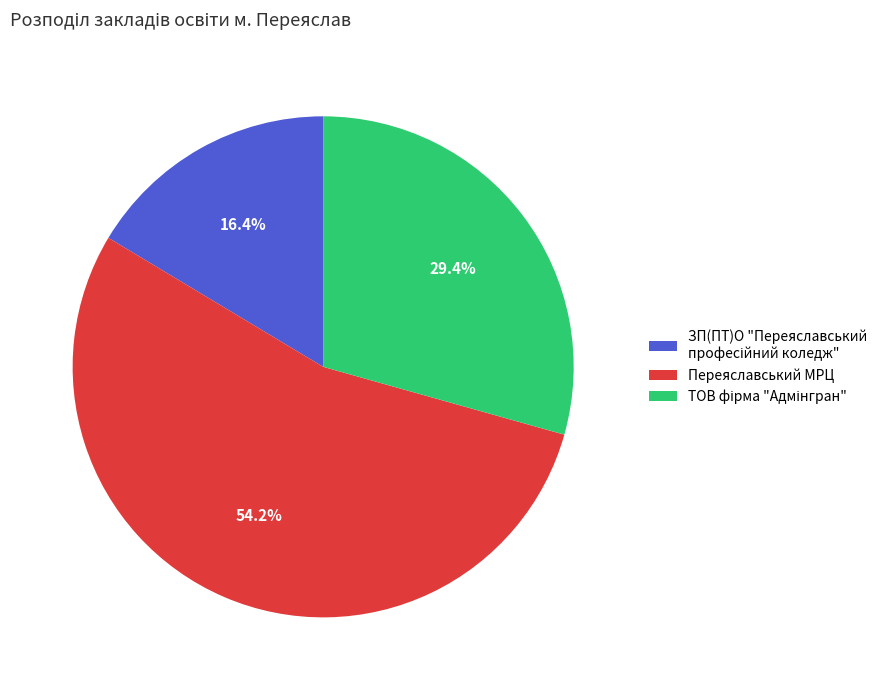

Which category has the biggest portion of the pie?

Переяславський МРЦ